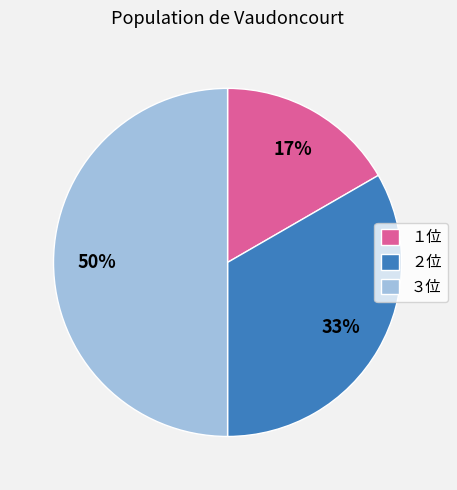

Rank the categories by value from lowest to highest.

１位, ２位, ３位